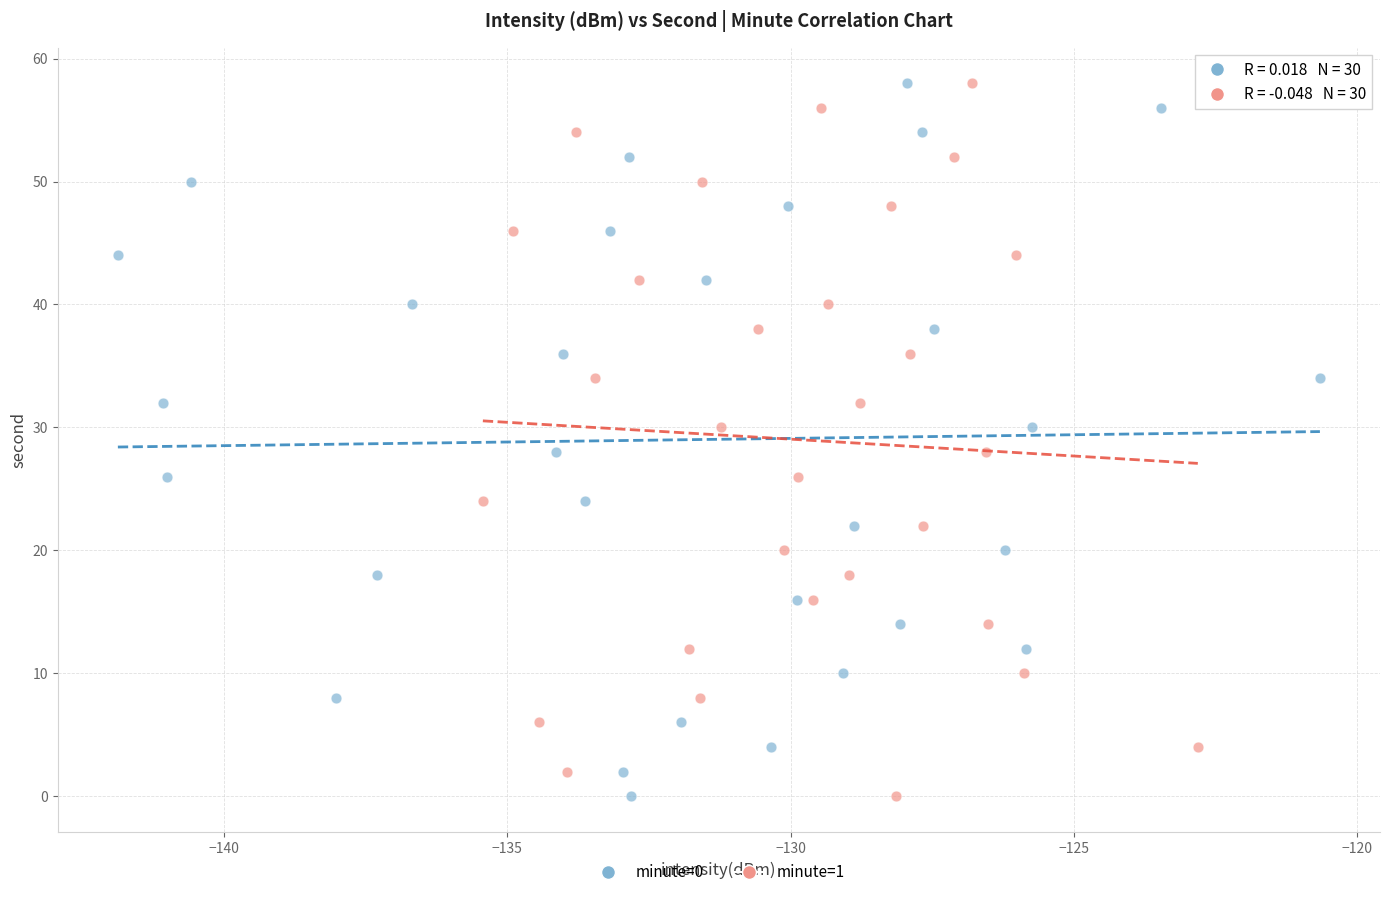

What are all the series names shown in the legend?

minute=0, minute=1